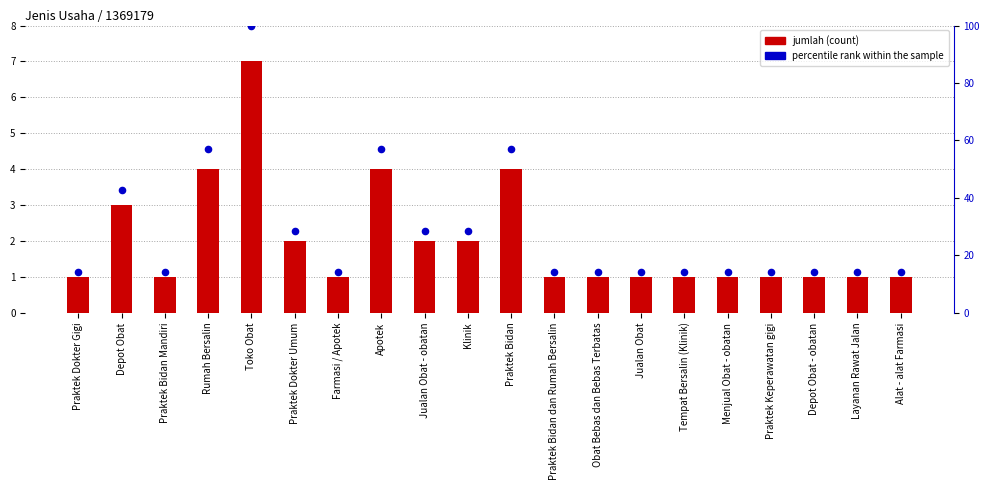

Which series contains the highest Y value?

percentile rank within the sample